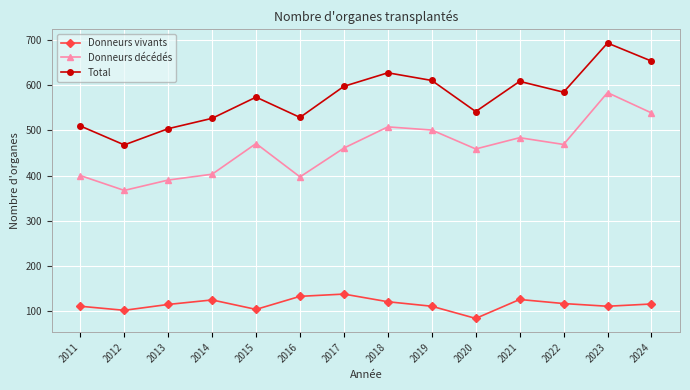

What is the spread (max minus min) of values at 2014?

403